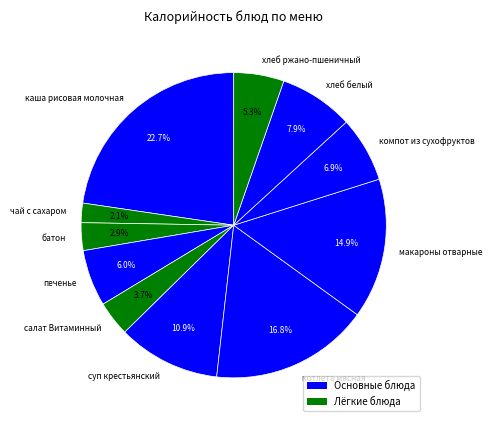

Is the sum of каша рисовая молочная and печенье greater than half?

No